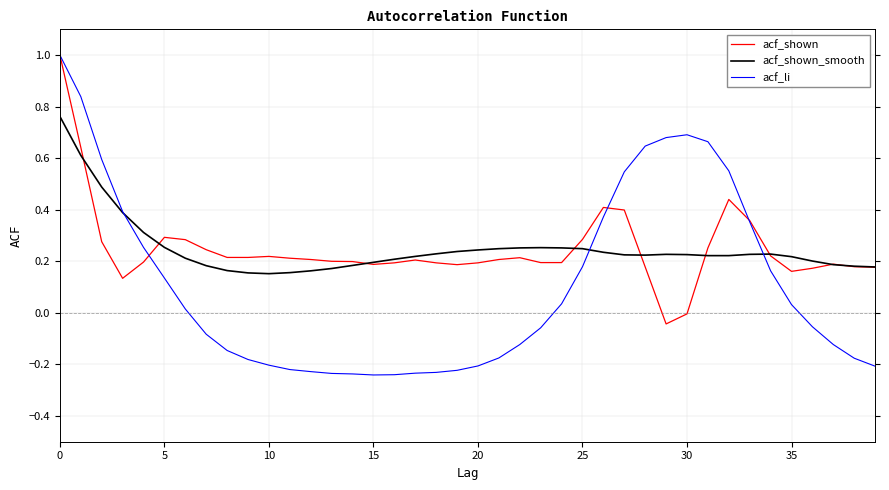

Which series has the largest range (max minus min)?

acf_li